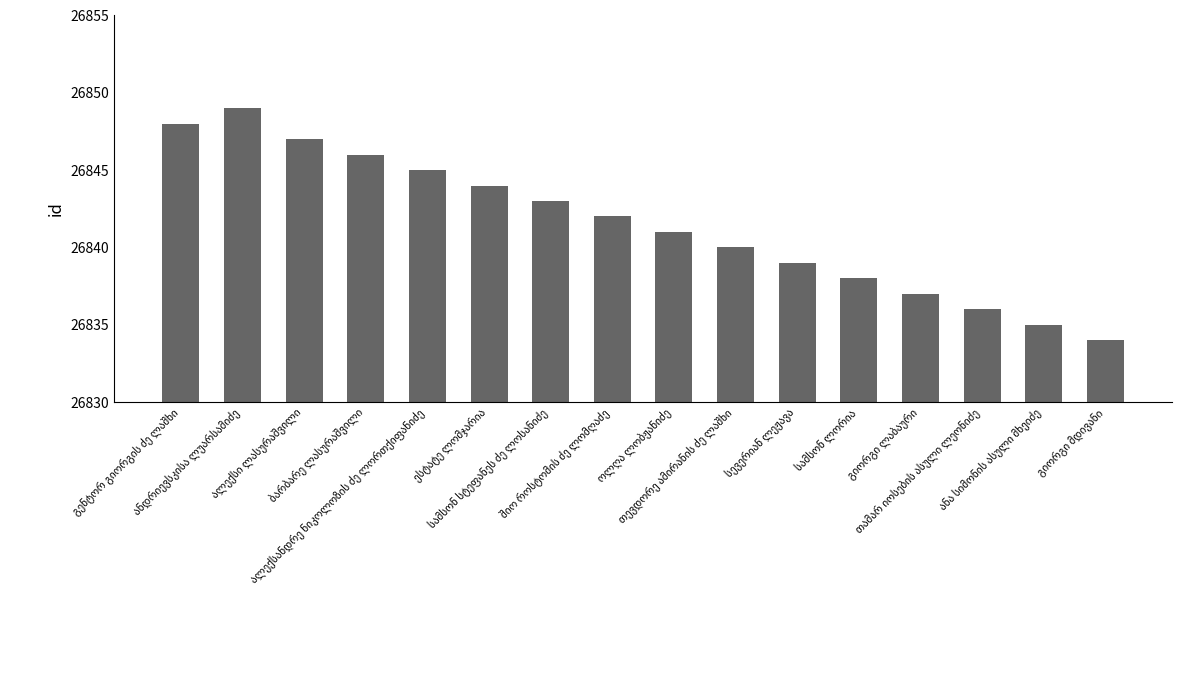

Reading left to right, extract all data points from this chart.

26848	26849	26847	26846	26845	26844	26843	26842	26841	26840	26839	26838	26837	26836	26835	26834